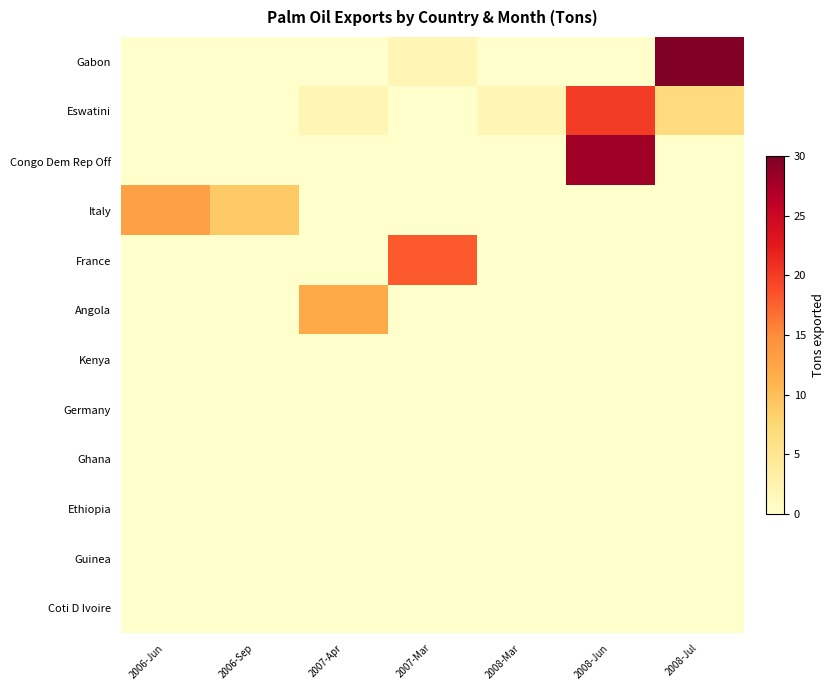

What is the difference between the highest and lowest values at 2008-Jul?

30